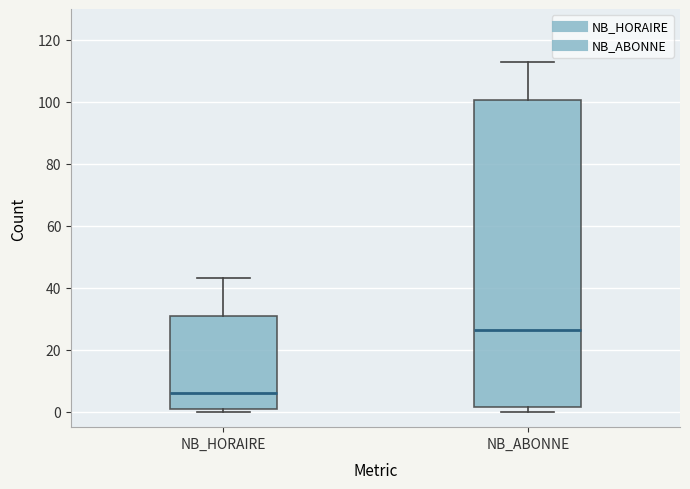

Reading left to right, read every box against the y-axis: the position of its median line, the range the box covers, and the ends of its whiskers. The values are not printed on the chart, so give them approximately, as read against the axis.

NB_HORAIRE: median 6, box 0 to 32, whiskers 0 (just below the box's lower edge) to 44
NB_ABONNE: median 26, box 2 to 100, whiskers 0 to 114